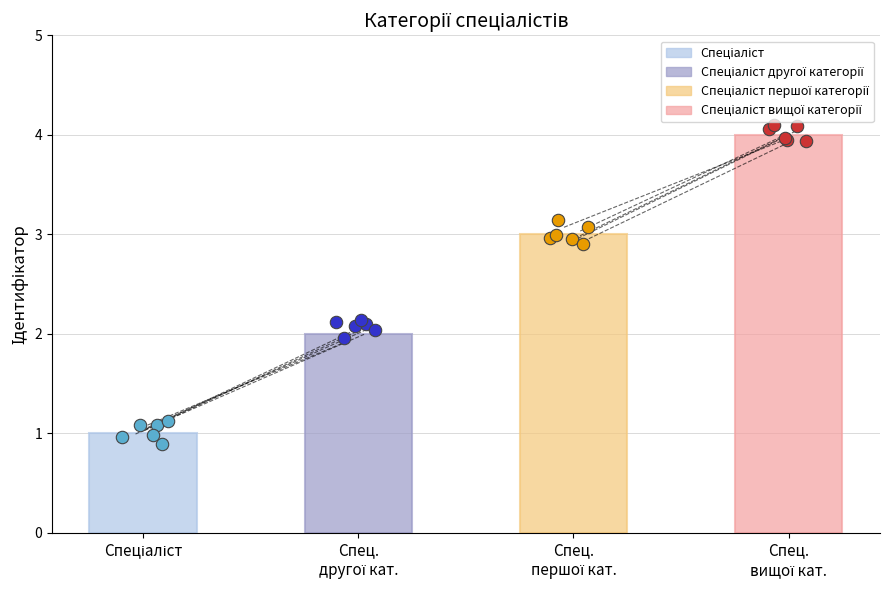

What is the ratio of the value at Спец.
другої кат. to the value at Спец.
вищої кат.?

0.5